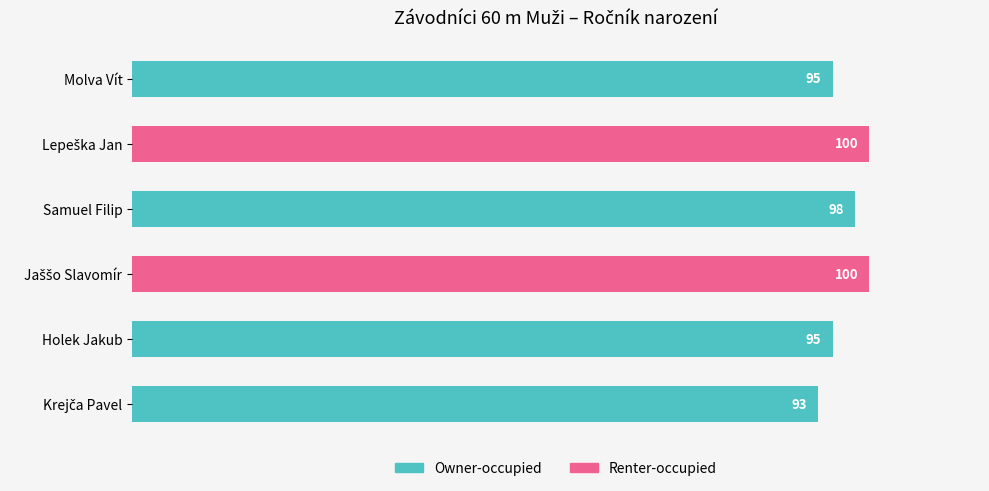

What is the greatest value displayed?

100